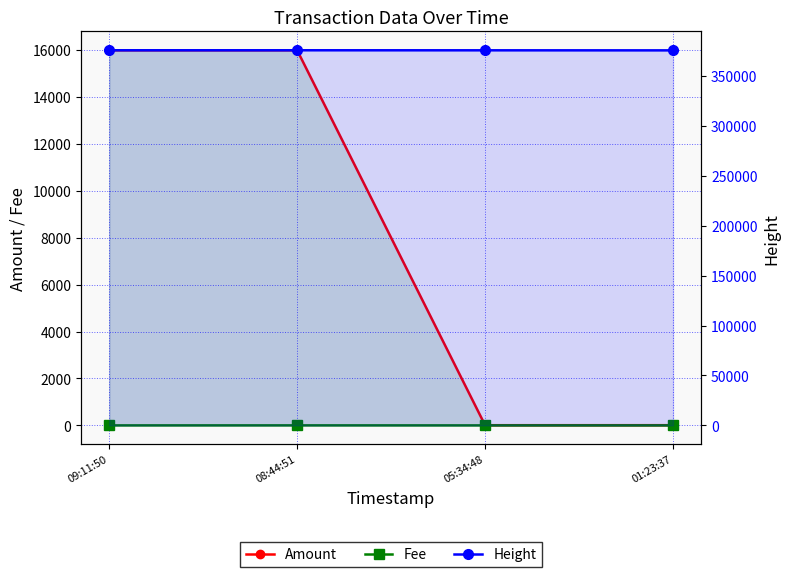

What is the average value of the Fee series?

1